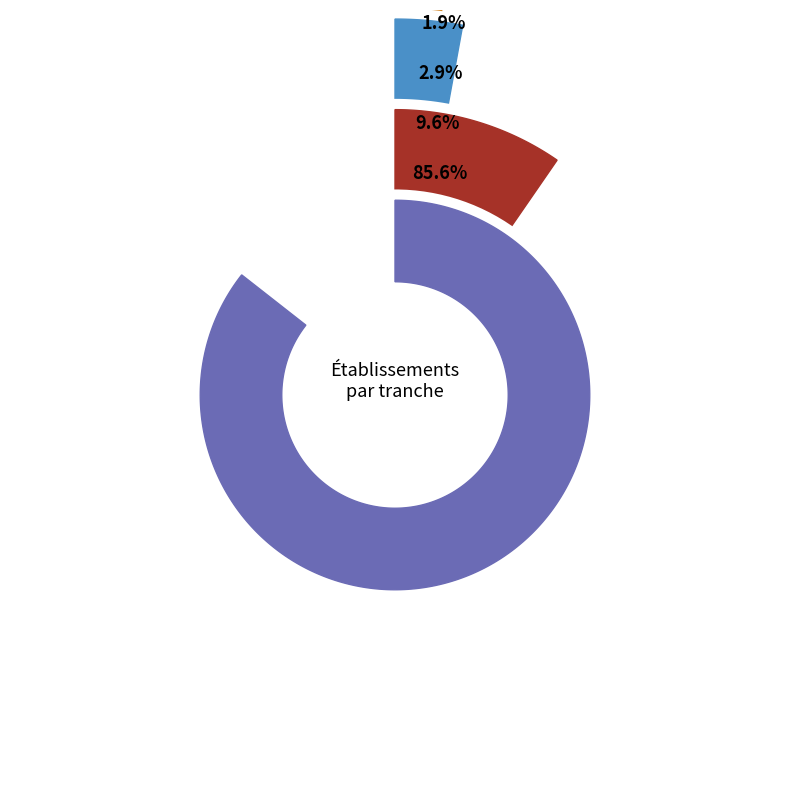

Which has a higher value, 02 or 00?

02